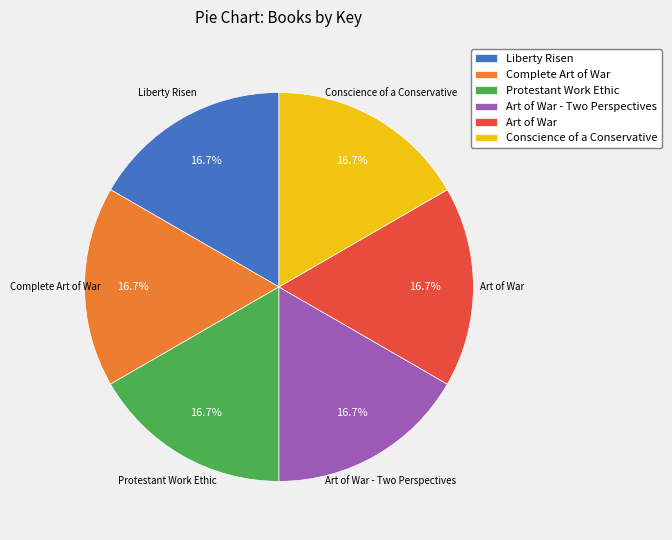

Is there a majority slice in this chart?

No